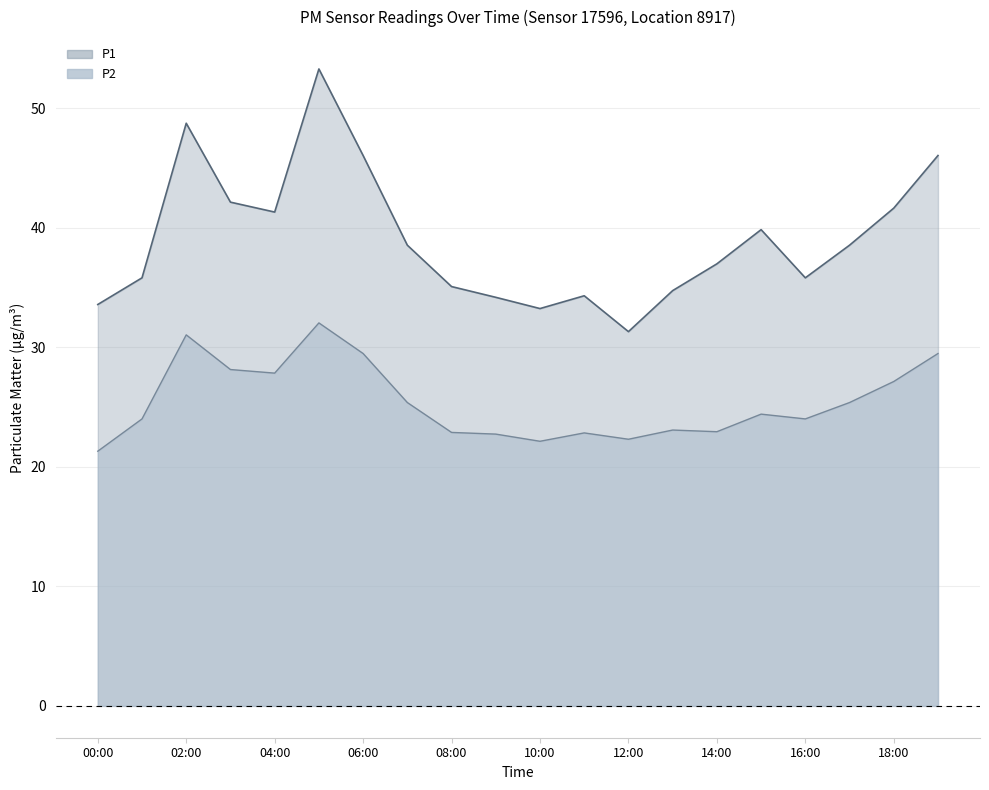

Which category has the lowest value across all series?

00:00